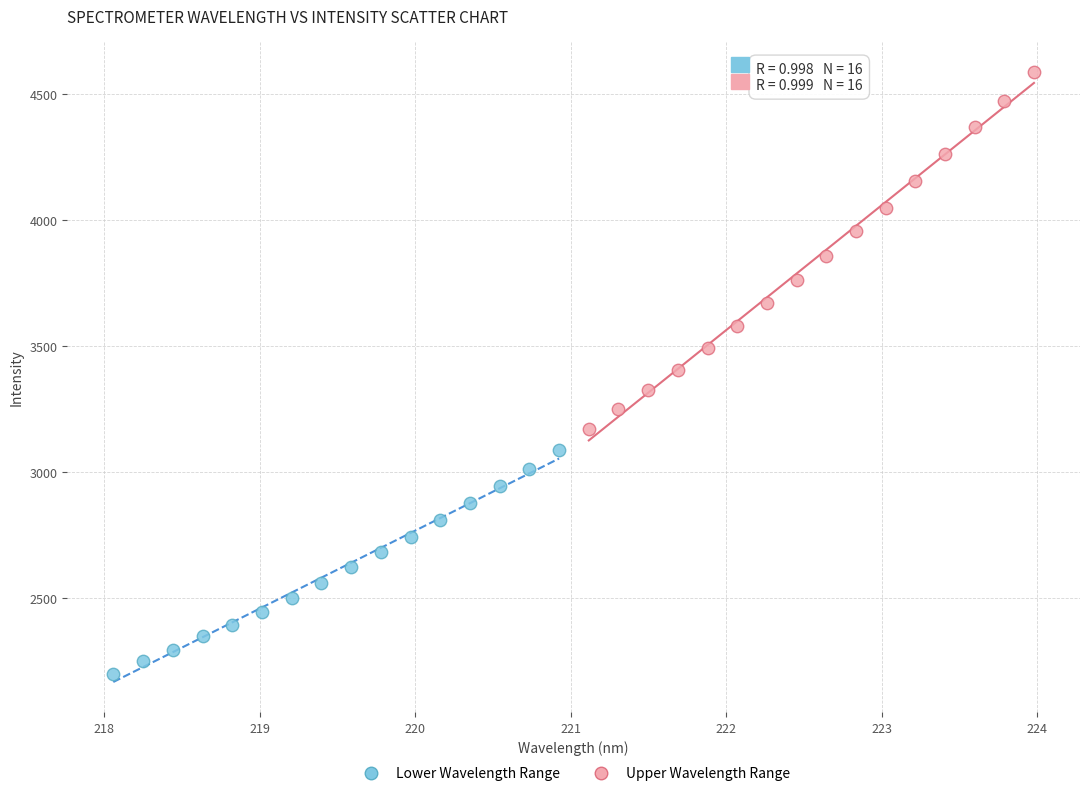

Which series has the widest spread of Y values?

Upper Wavelength Range